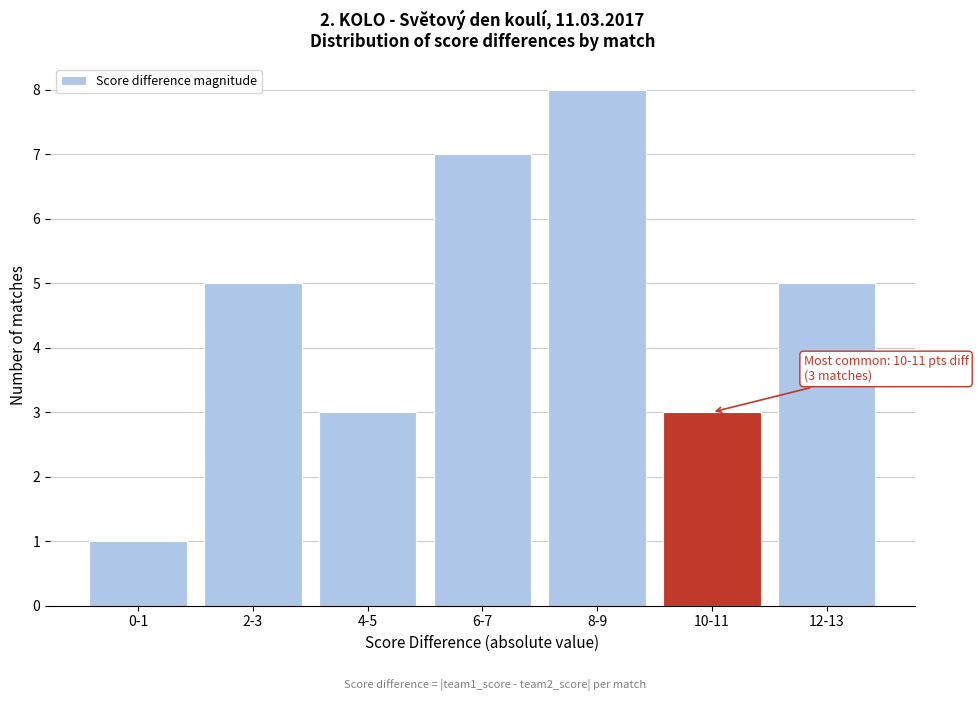

Reading left to right, extract all data points from this chart.

1	5	3	7	8	3	5